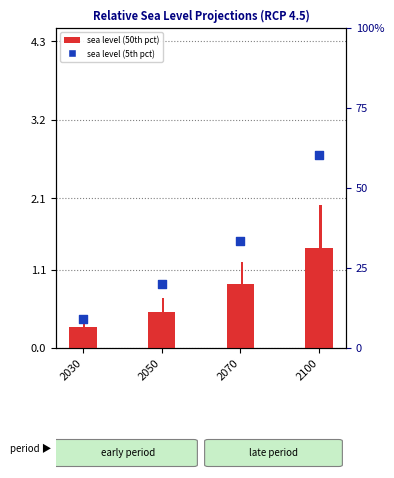

Is the value of 5th percentile (rank within sample) at 2030 greater than the value of 50th percentile (transformed count) at 2030?

Yes